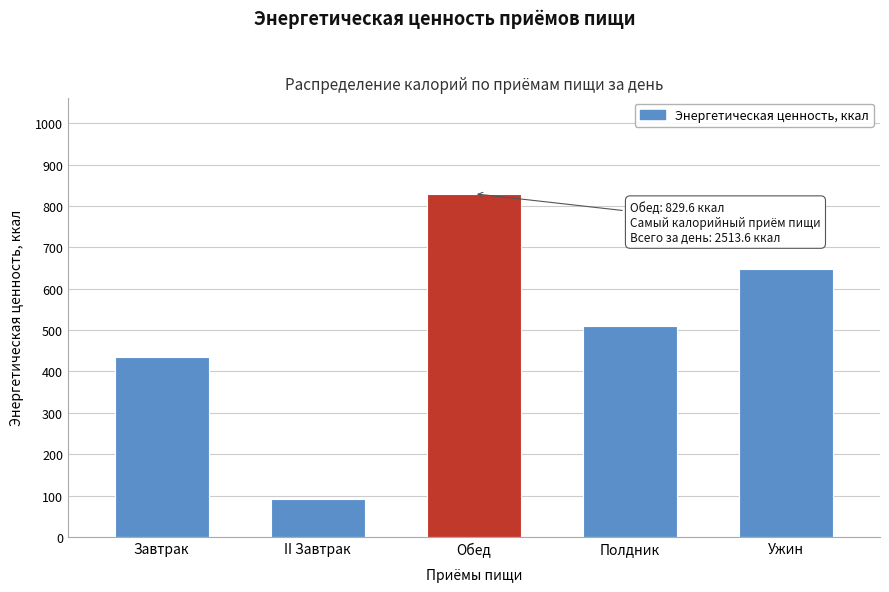

Reading right to left, transcribe all the data shown in this chart.

648.3	509.5	829.6	91.2	435.0